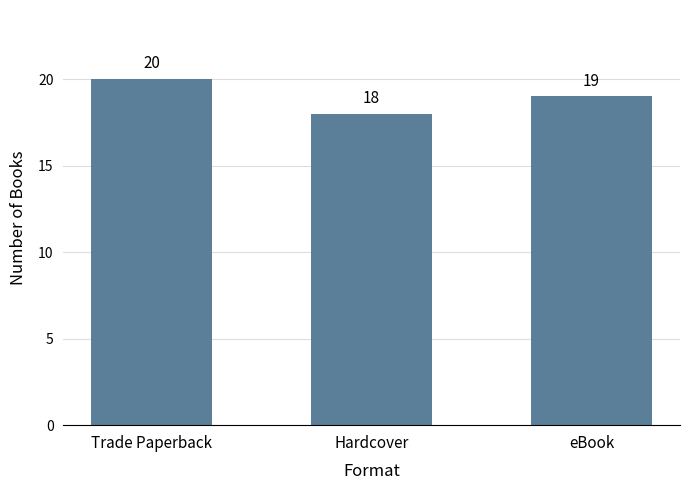

Reading right to left, list all the values displayed in this chart.

19	18	20